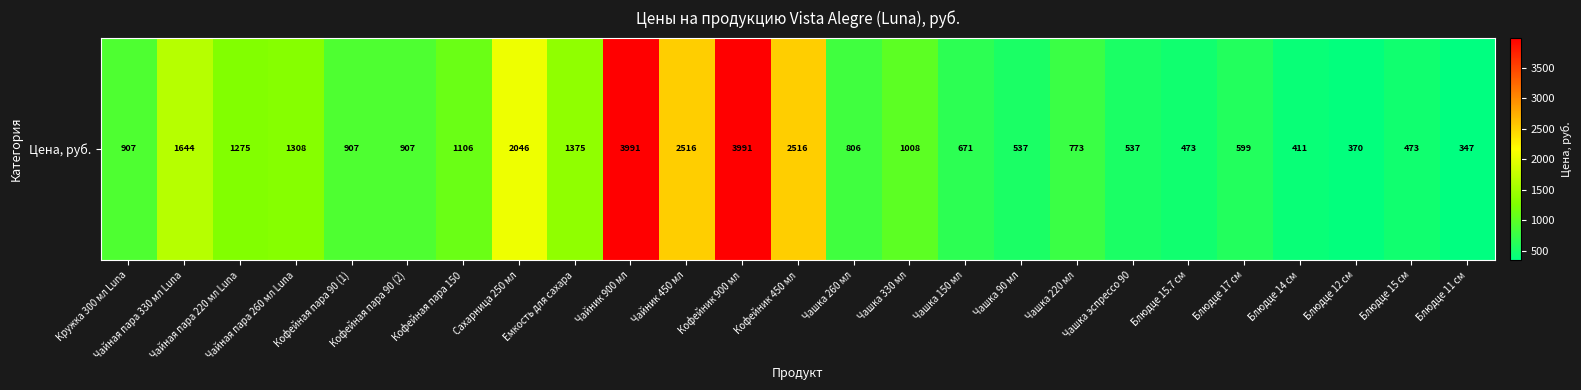

List the labels in order of value, smallest first.

Блюдце 11 см, Блюдце 12 см, Блюдце 14 см, Блюдце 15.7 см, Блюдце 15 см, Чашка 90 мл, Чашка эспрессо 90, Блюдце 17 см, Чашка 150 мл, Чашка 220 мл, Чашка 260 мл, Кружка 300 мл Luna, Кофейная пара 90 (1), Кофейная пара 90 (2), Чашка 330 мл, Кофейная пара 150, Чайная пара 220 мл Luna, Чайная пара 260 мл Luna, Емкость для сахара, Чайная пара 330 мл Luna, Сахарница 250 мл, Чайник 450 мл, Кофейник 450 мл, Чайник 900 мл, Кофейник 900 мл